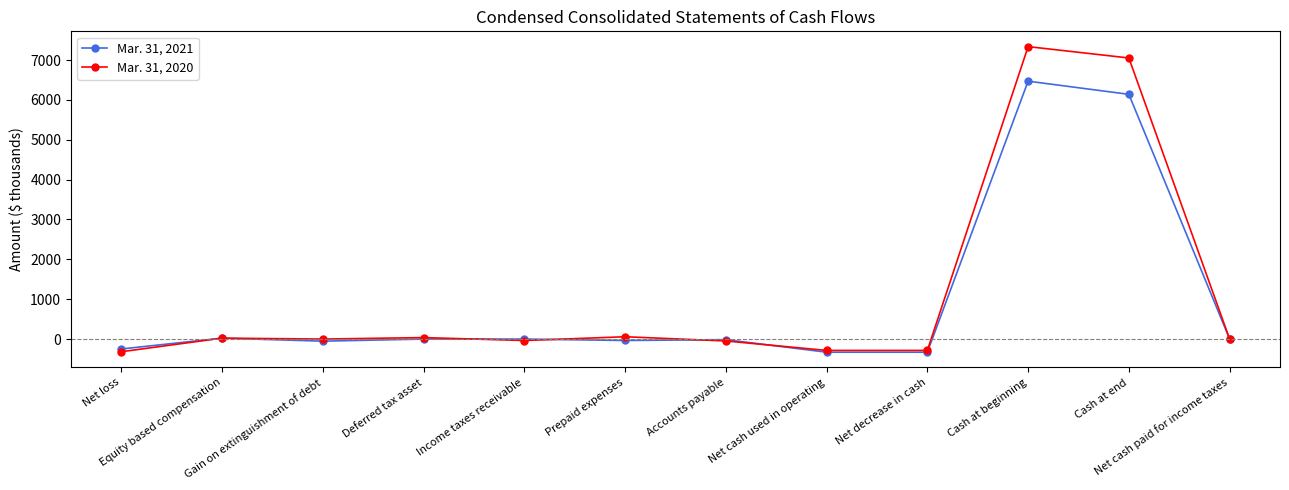

Is the value of Mar. 31, 2021 at Deferred tax asset greater than the value of Mar. 31, 2020 at Net decrease in cash?

Yes